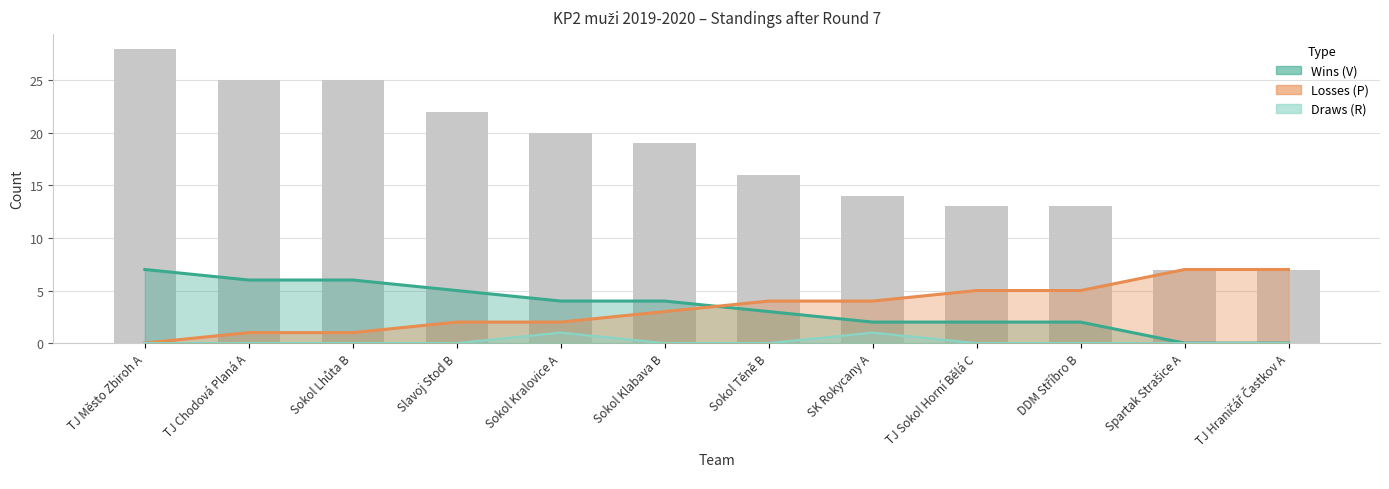

What is the label of the 6th bar from the right?

Sokol Těně B